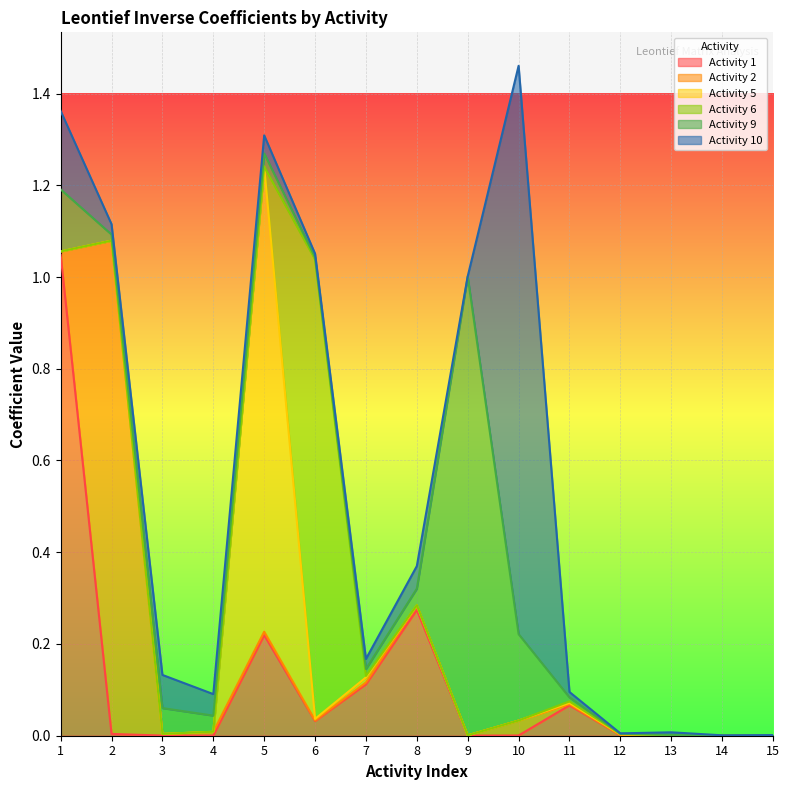

At which category is the sum across all series the highest?

10